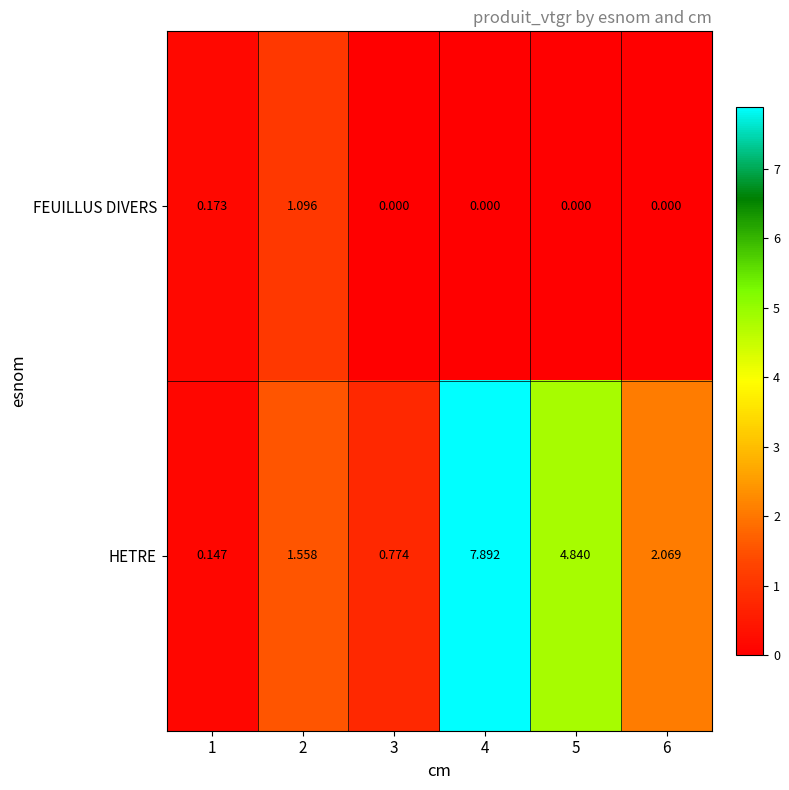

Which series has the largest total across all categories?

HETRE